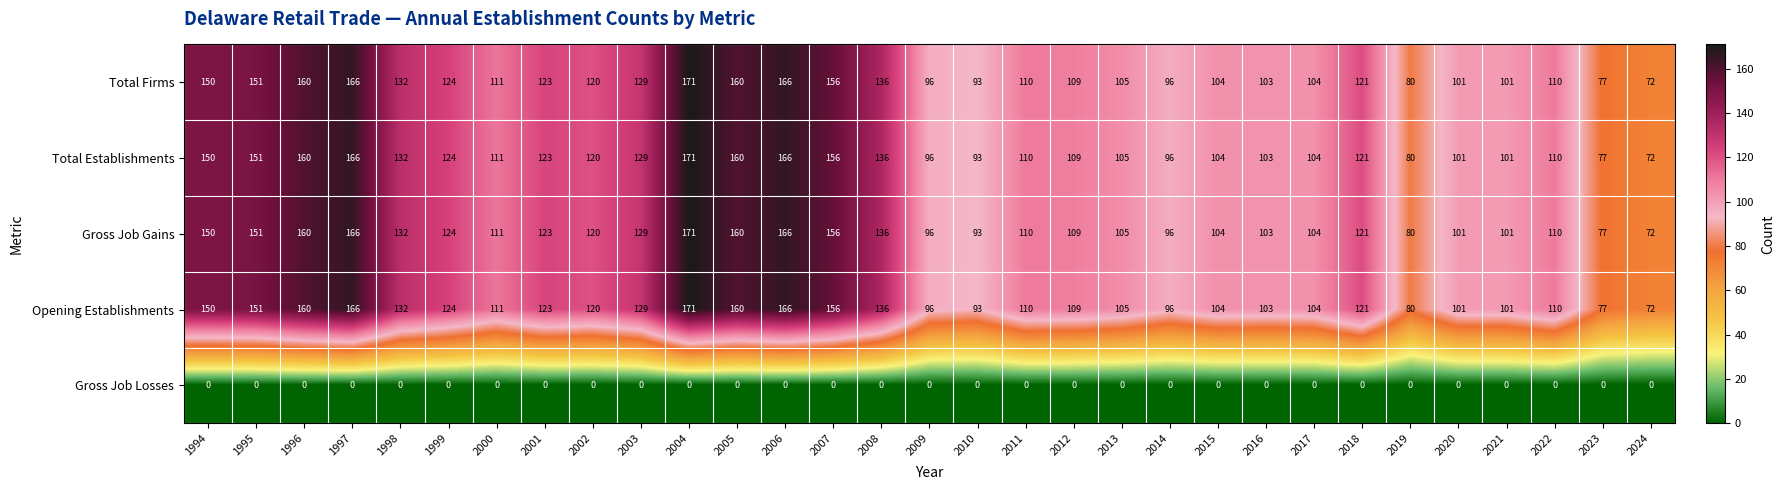

What is the spread (max minus min) of values at 1995?

151